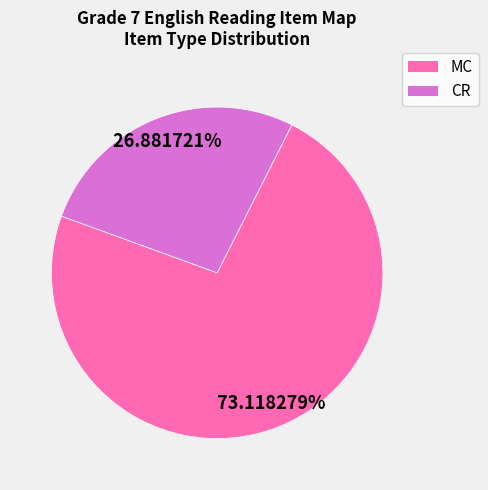

Which slice is the largest?

MC